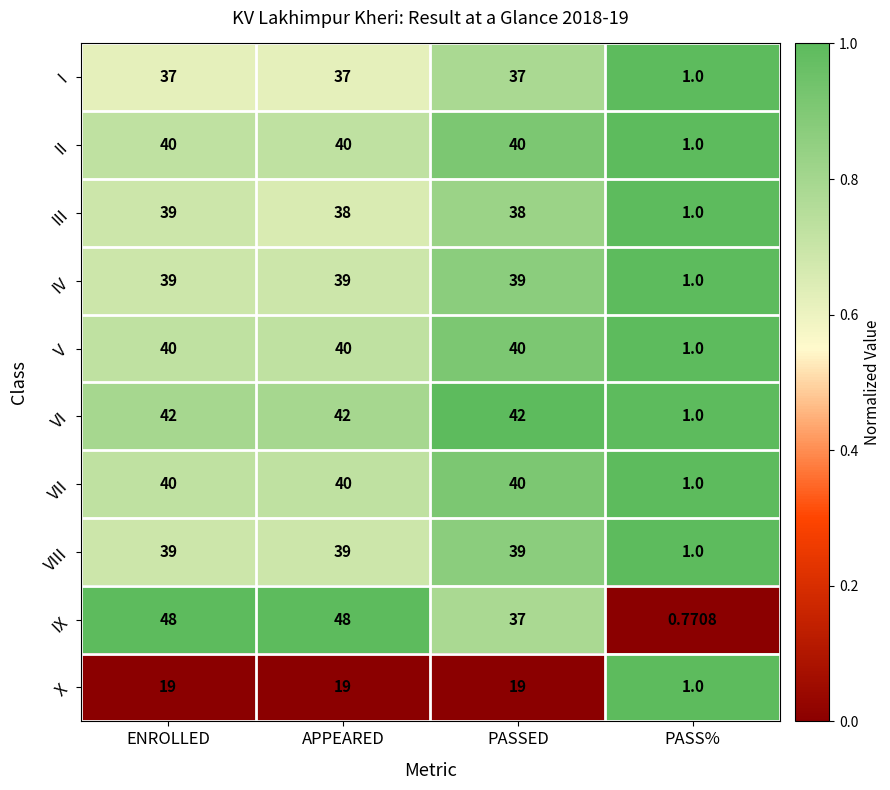

Where is IX nearest to the value 24?

PASSED